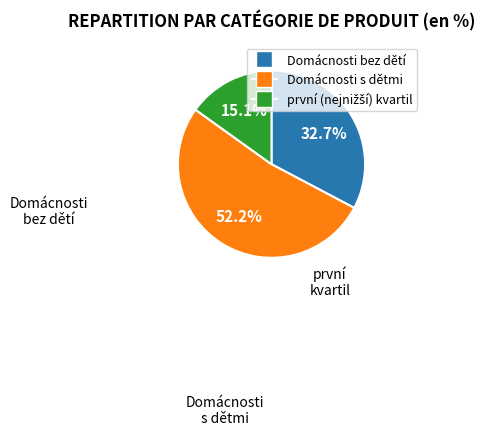

How many segments does this pie chart have?

3